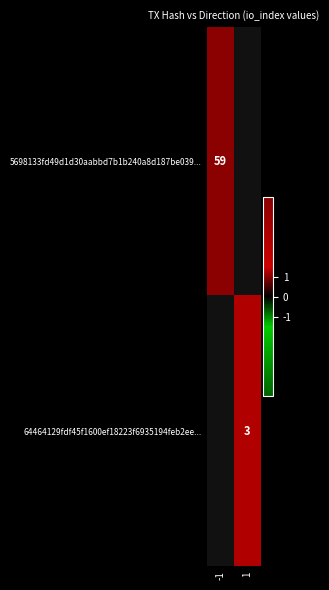

How many distinct data groups are displayed?

2